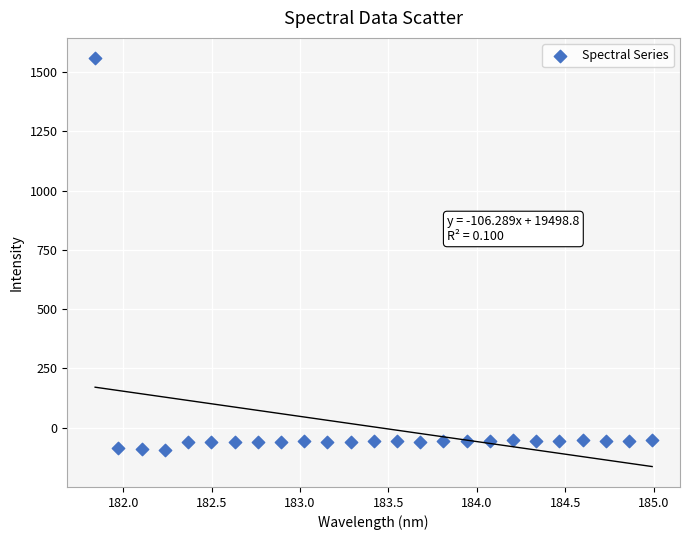

What is the range of X values (max minus min)?

3.1